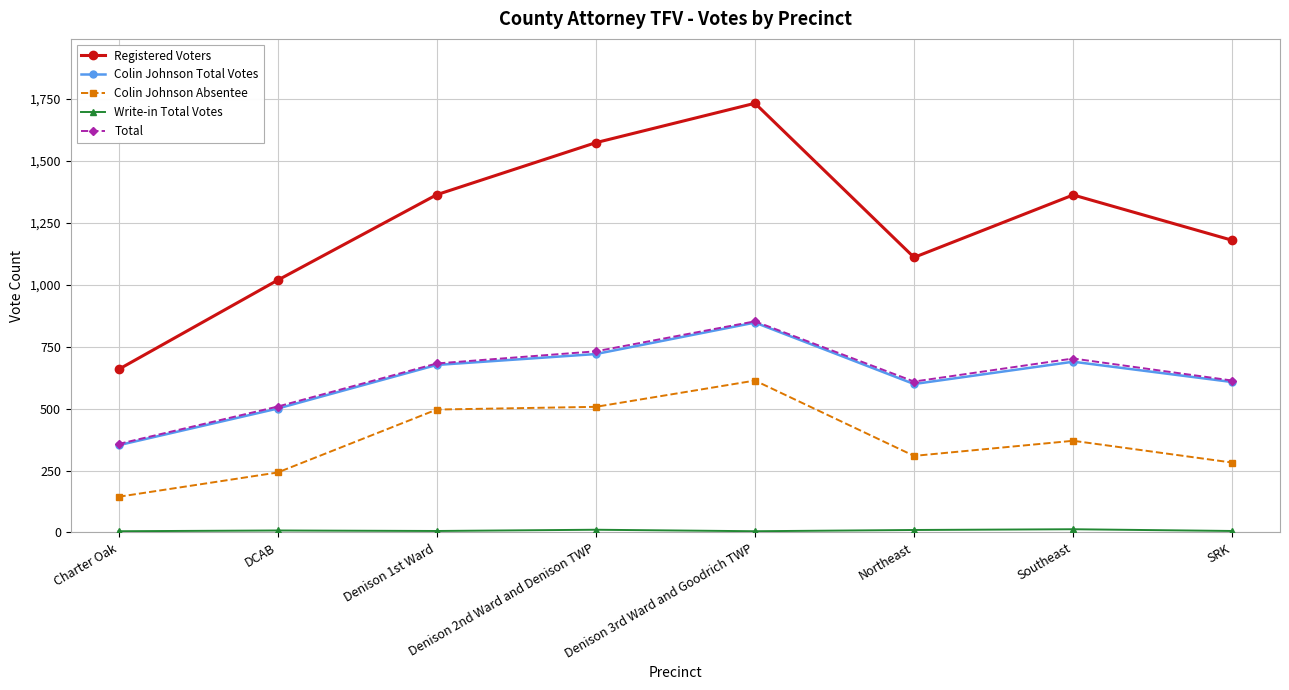

True or false: Total and Colin Johnson Total Votes cross at least once.

False